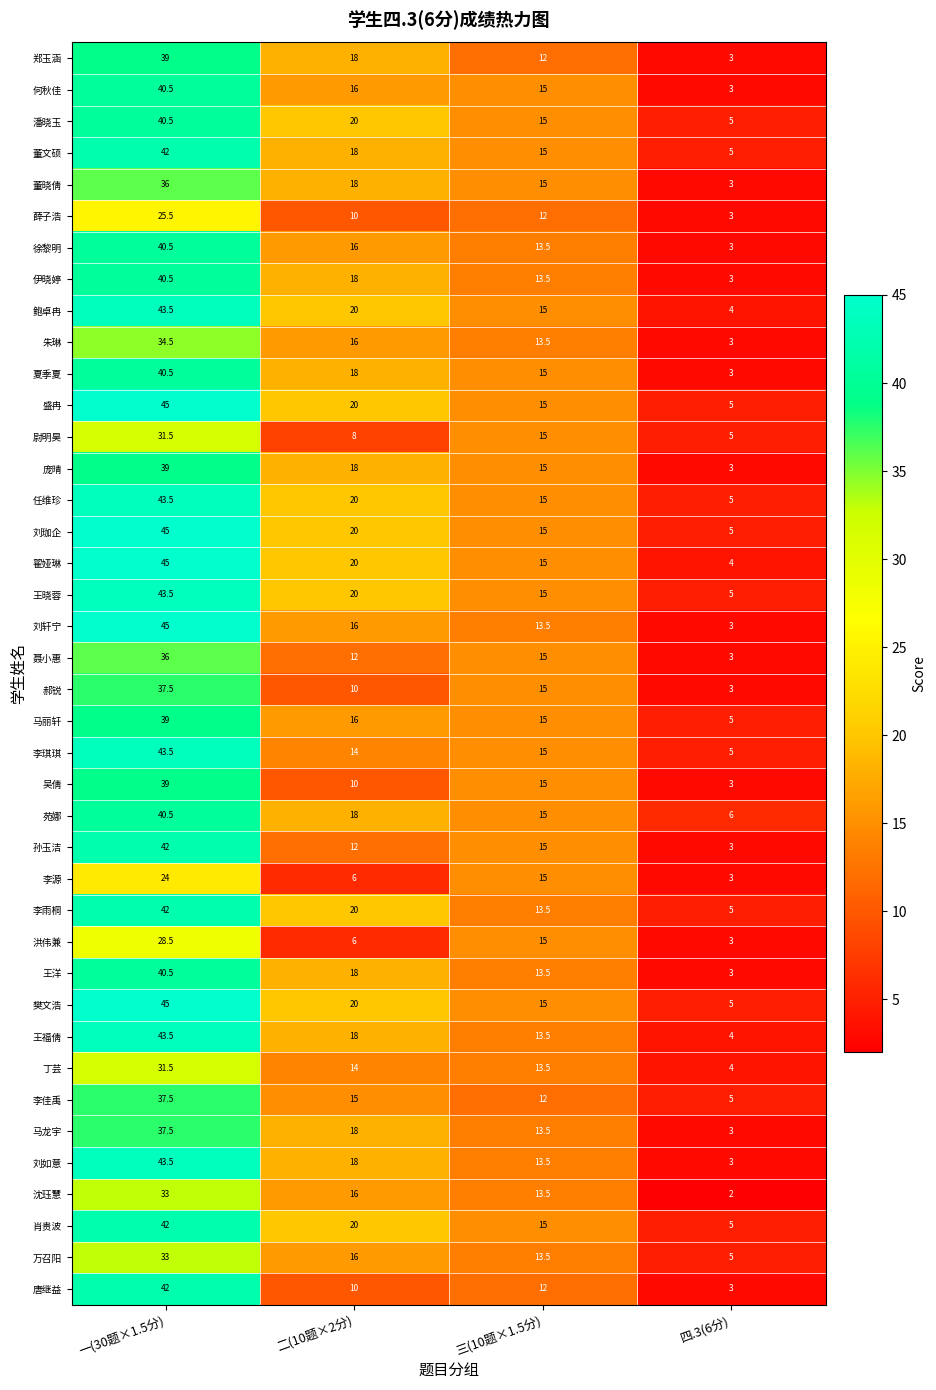

Count the 盛冉 values in the range 15 to 45.

3